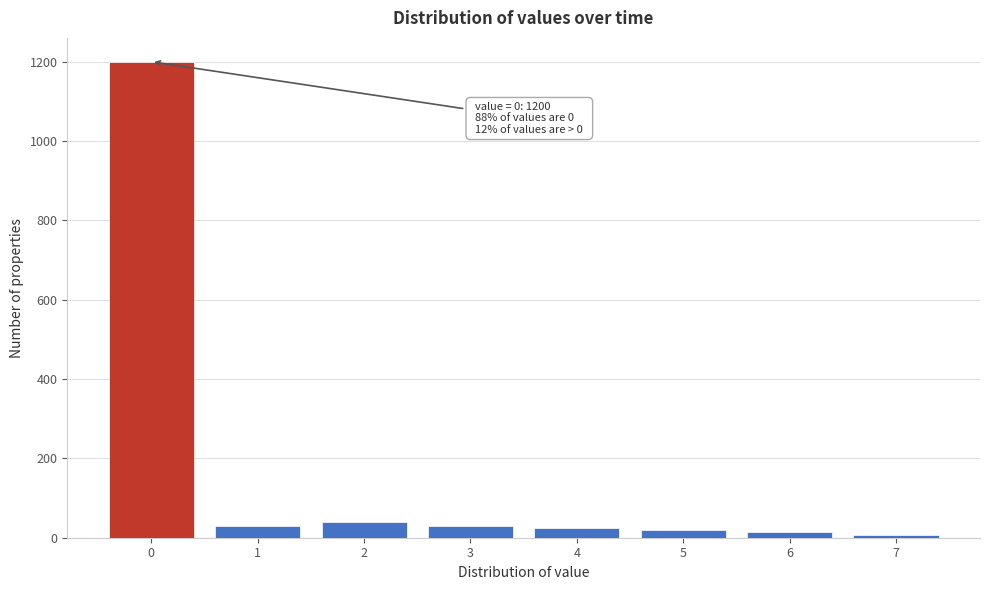

Which range on the x-axis has the tallest bar?

-0.5 to 0.5